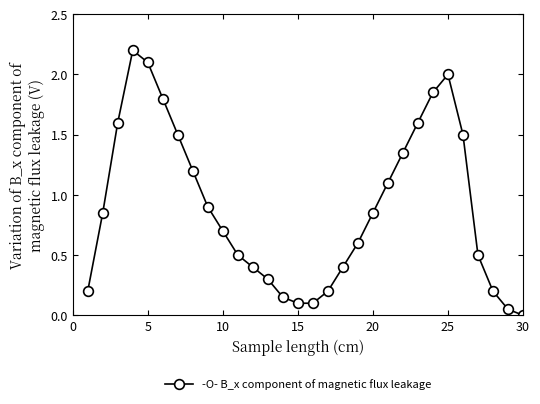

What is the difference between the maximum and minimum values?

2.2